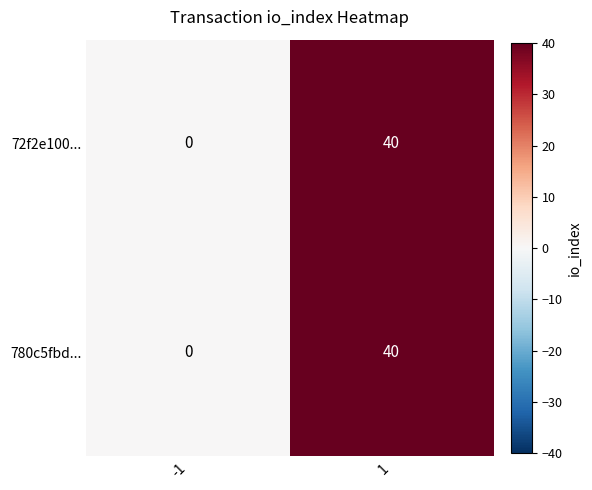

List the labels in order of 780c5fbd... value, smallest first.

-1, 1